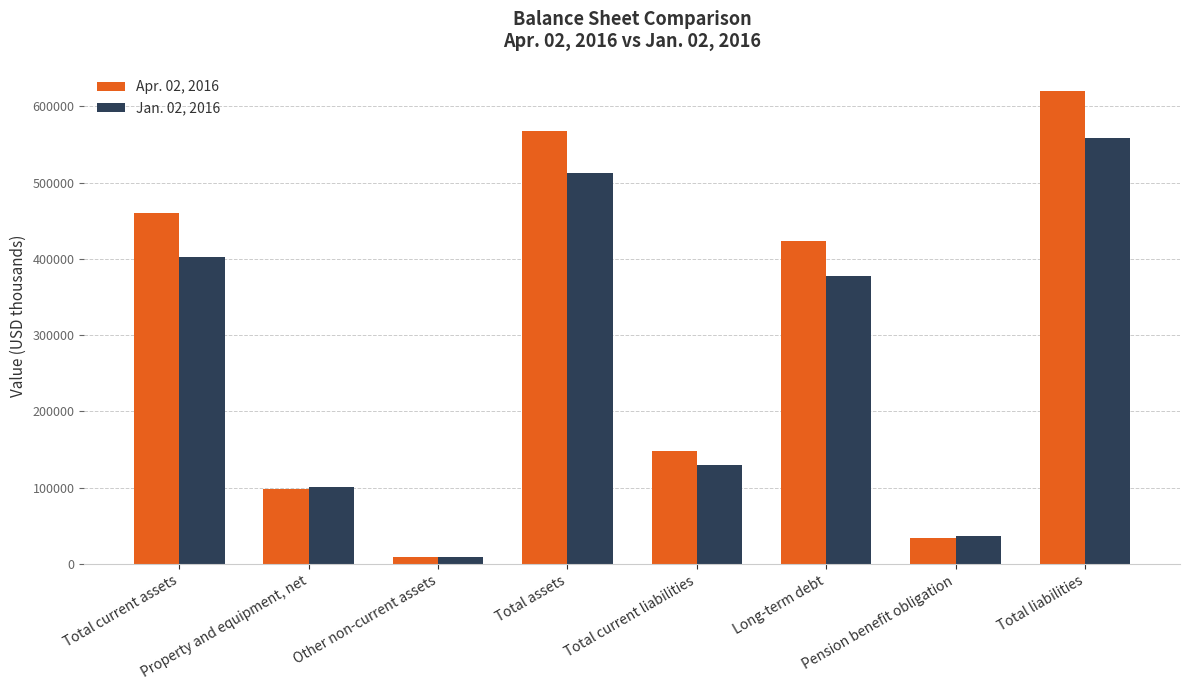

What is the spread (max minus min) of values at Total assets?

55063